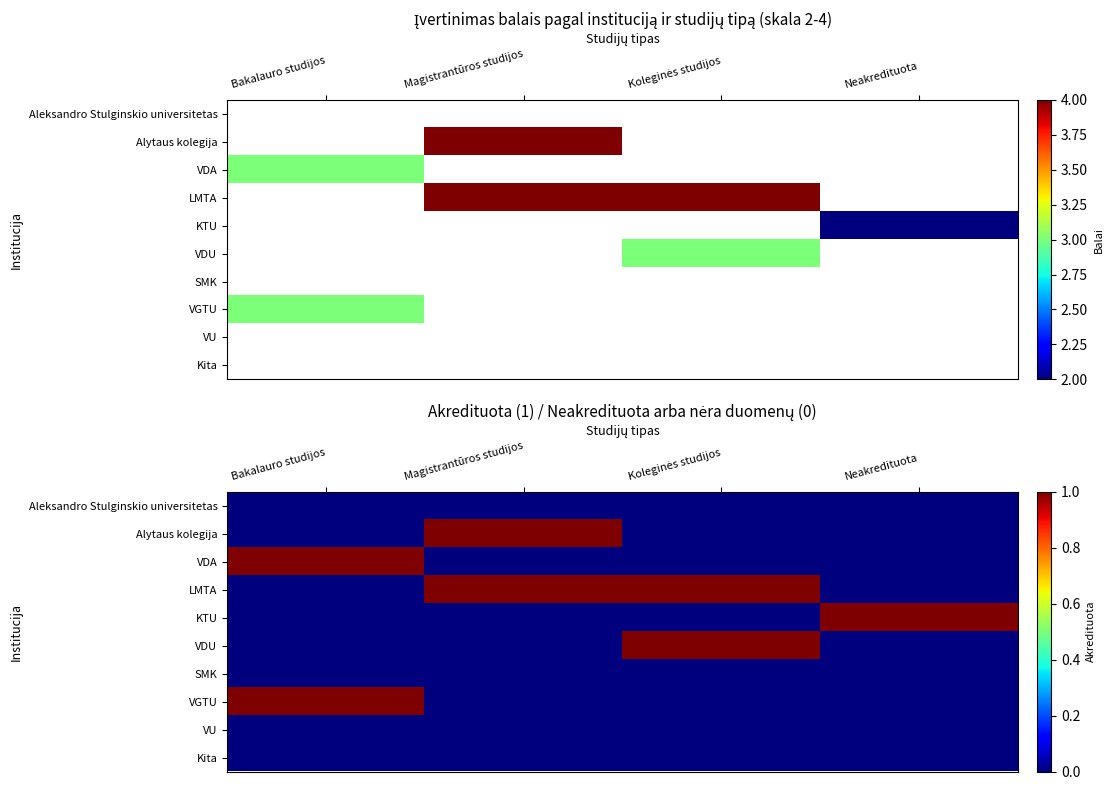

Is it true that Alytaus kolegija equals 1 at Magistrantūros studijos?

True